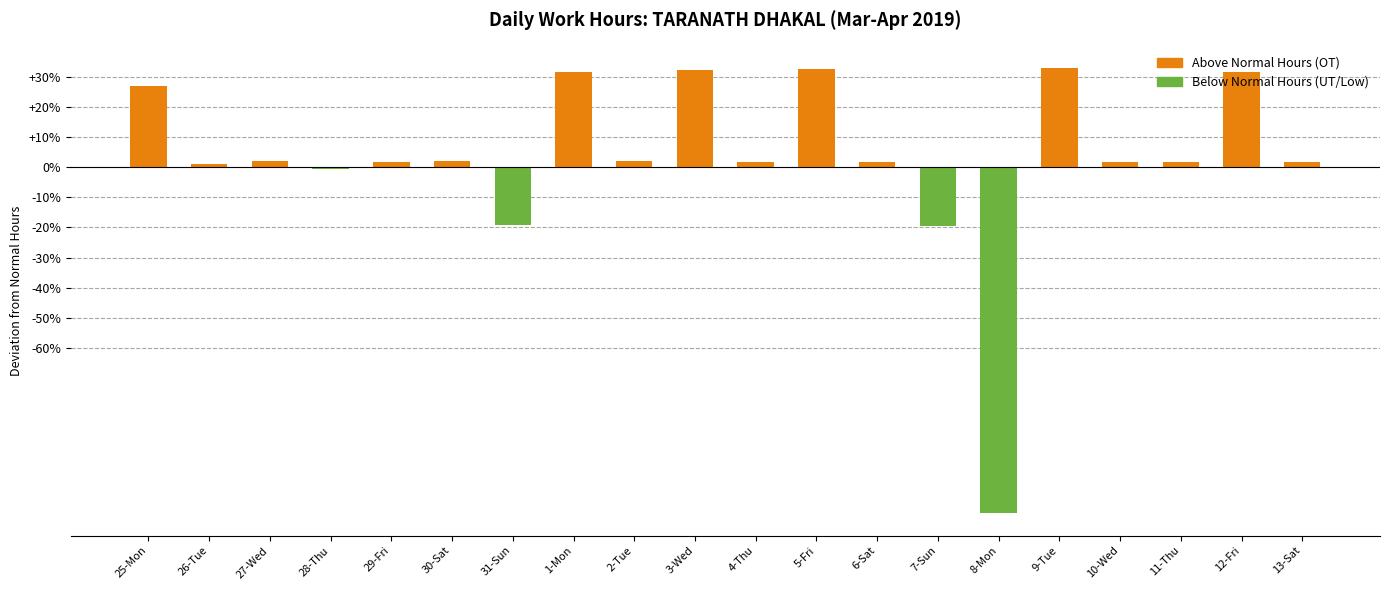

Reading right to left, transcribe all the data shown in this chart.

13-Sat=0.2	12-Fri=3.2	11-Thu=0.2	10-Wed=0.2	9-Tue=3.3	8-Mon=-11.5	7-Sun=-2.0	6-Sat=0.2	5-Fri=3.2	4-Thu=0.2	3-Wed=3.2	2-Tue=0.2	1-Mon=3.2	31-Sun=-1.9	30-Sat=0.2	29-Fri=0.2	28-Thu=-0.1	27-Wed=0.2	26-Tue=0.1	25-Mon=2.7